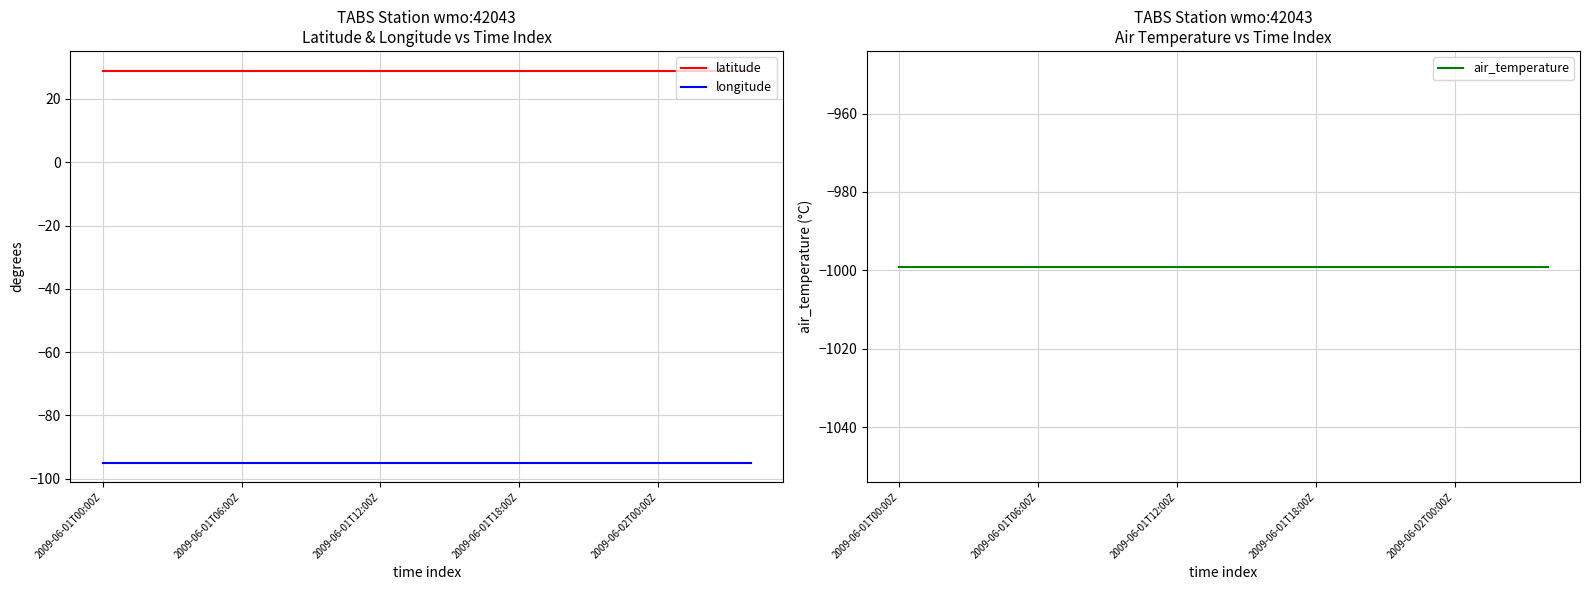

True or false: longitude and air_temperature intersect in this chart.

False